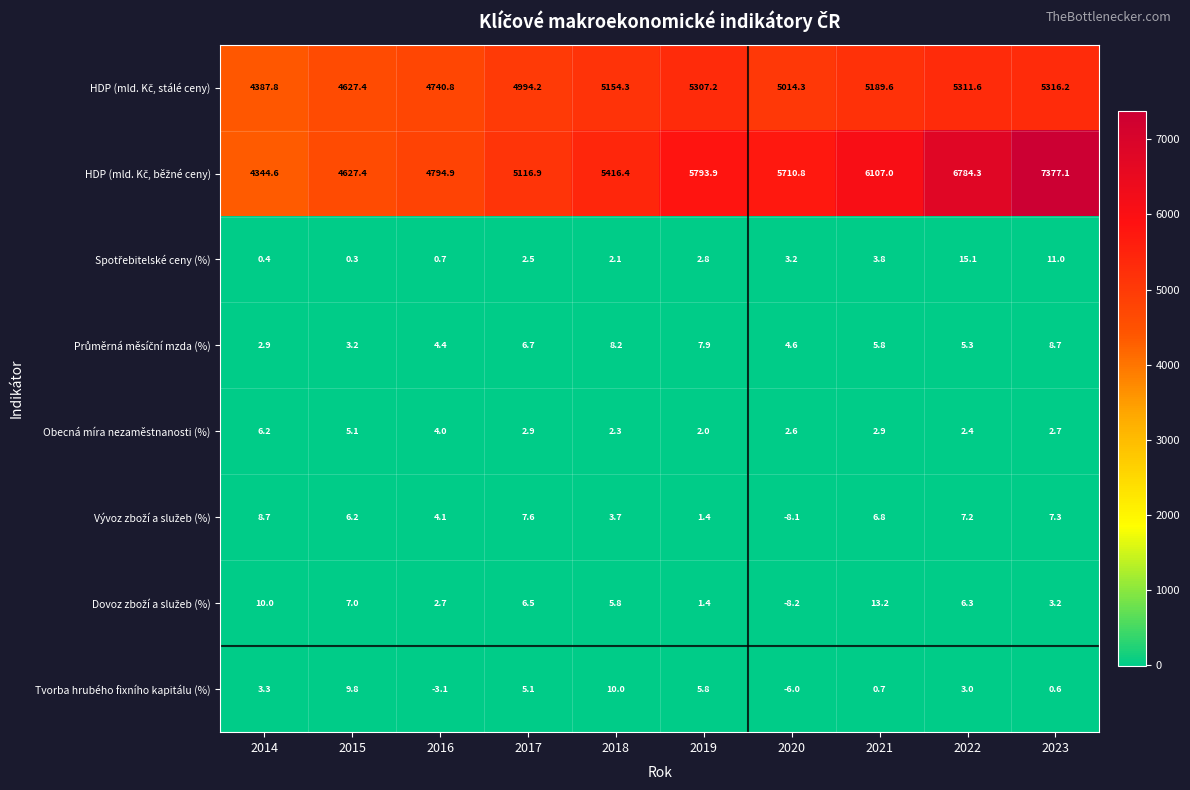

What is the difference between the maximum and minimum values in the Obecná míra nezaměstnanosti (%) series?

4.2